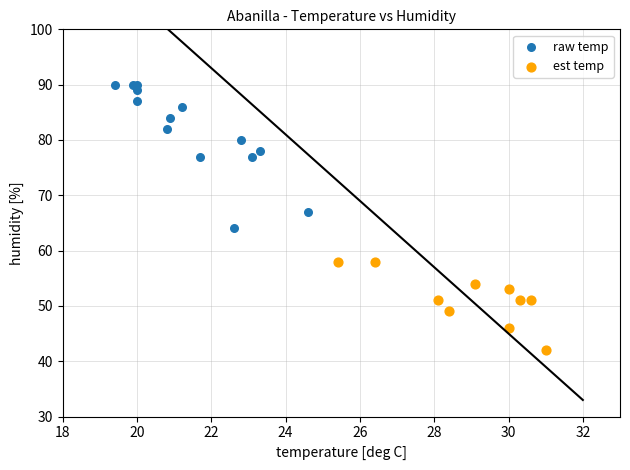

Which series reaches the minimum Y coordinate?

est temp